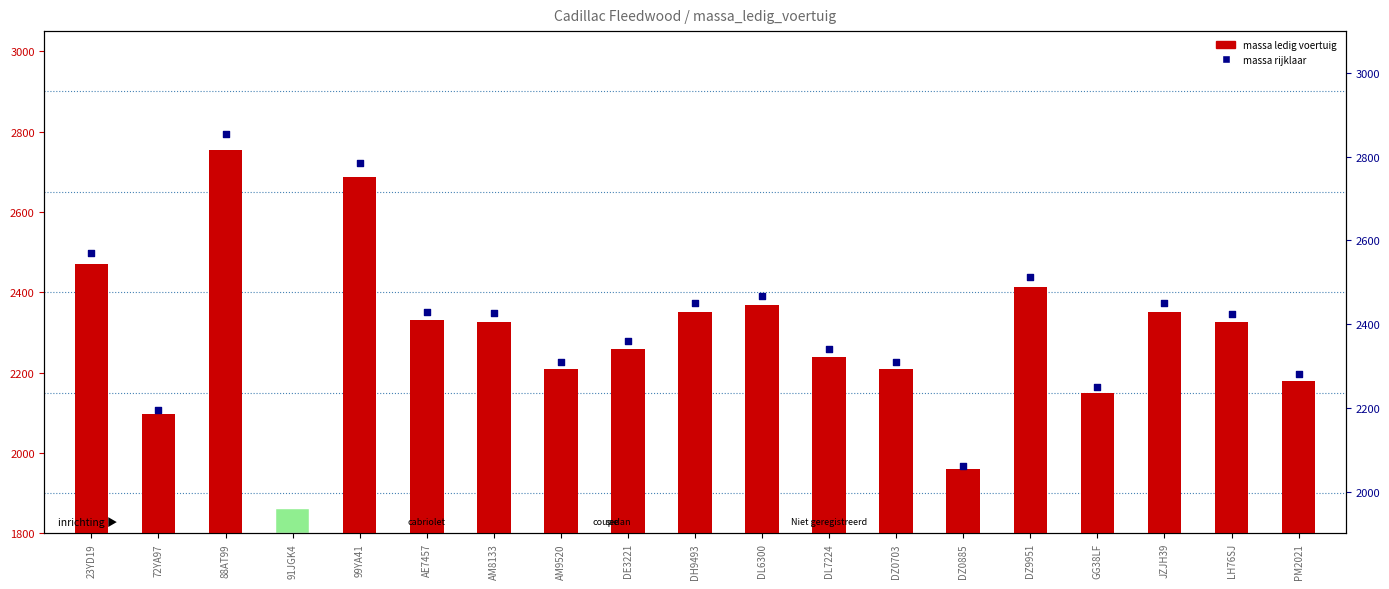

What are all the series names shown in the legend?

massa ledig voertuig, massa rijklaar